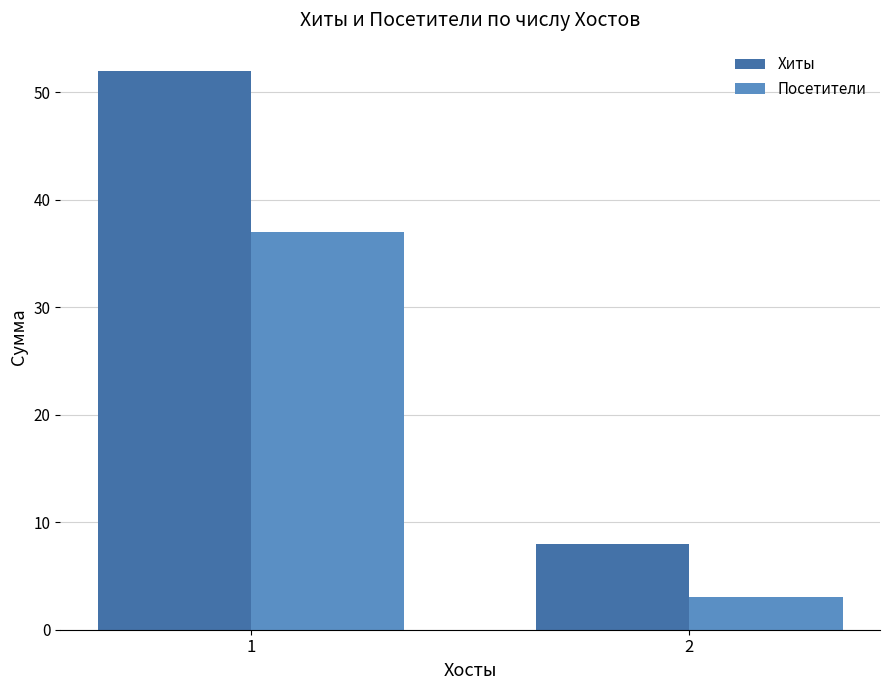

At how many categories does at least one series exceed 35?

1